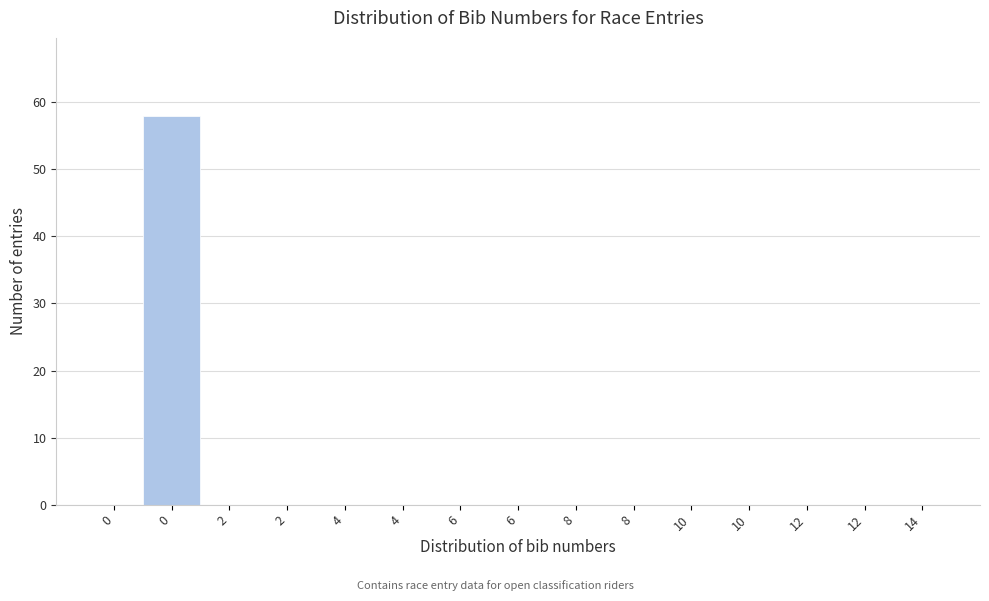

Are the bars horizontal?

No